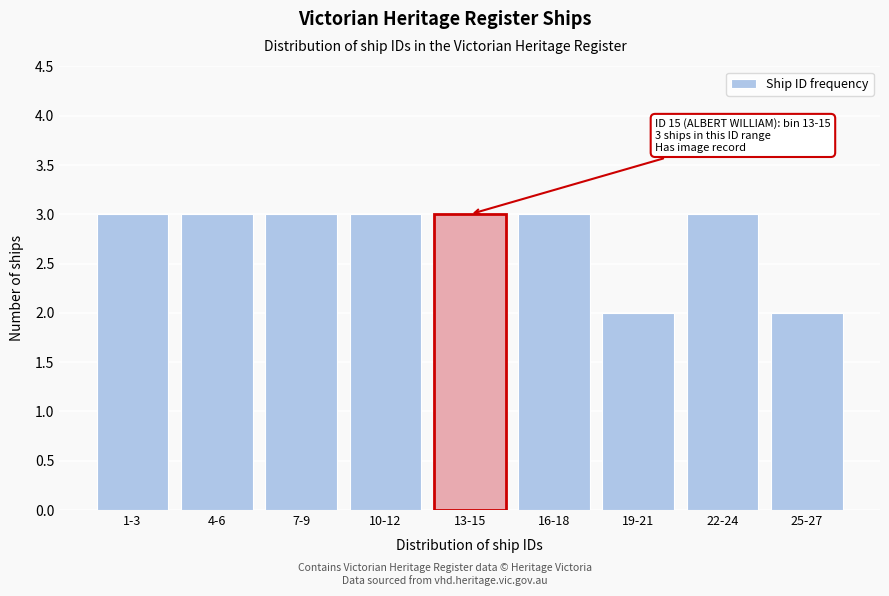

Reading left to right, transcribe all the data shown in this chart.

1-3=3	4-6=3	7-9=3	10-12=3	13-15=3	16-18=3	19-21=2	22-24=3	25-27=2